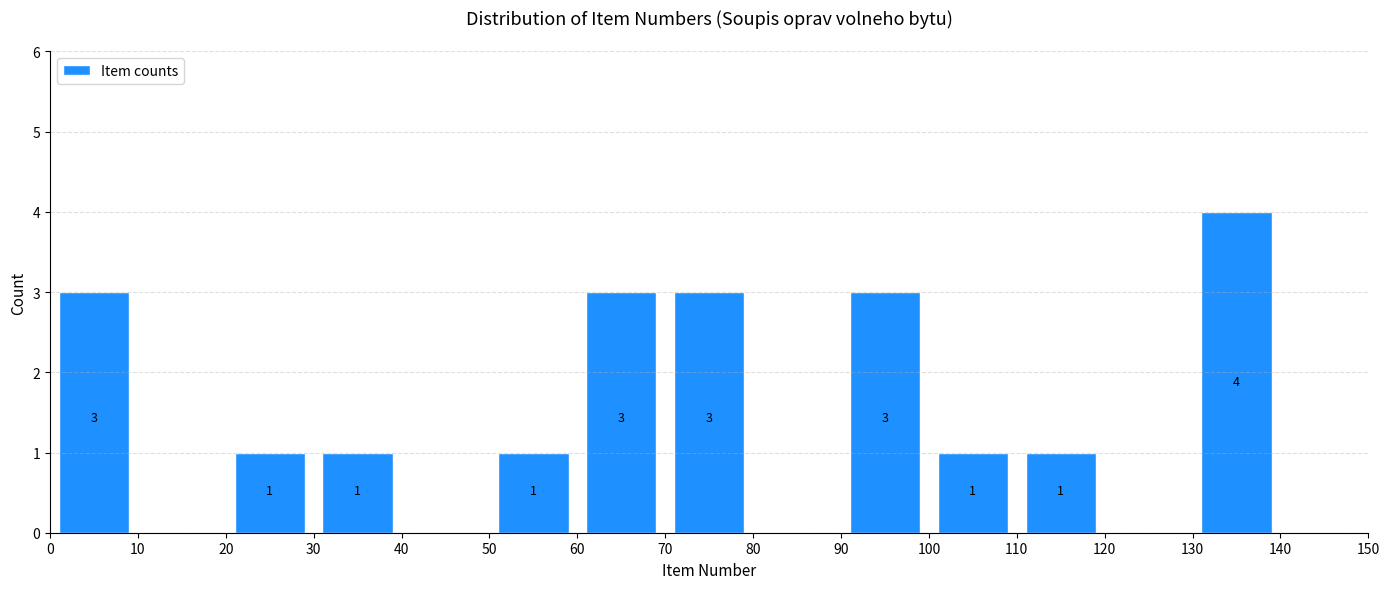

Which range on the x-axis has the tallest bar?

130 to 140